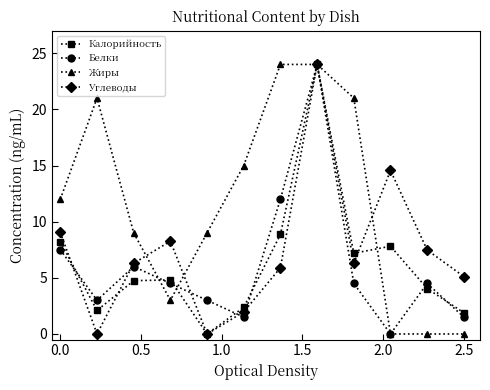

What is the maximum value shown in the chart?

24.0